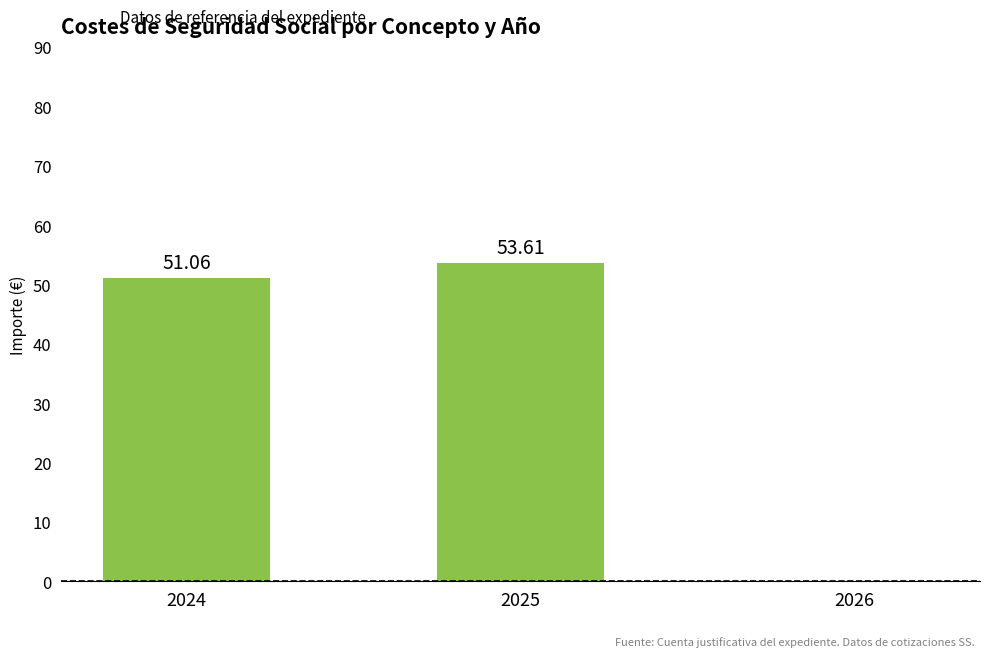

At which label does the data first exceed 51?

2024